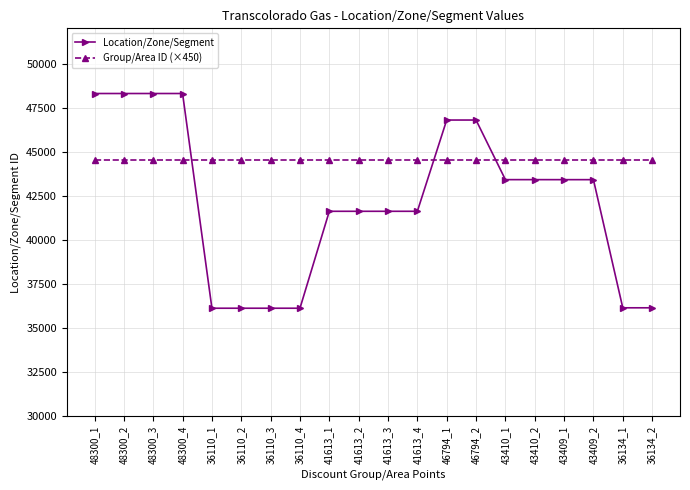

What is the average value of the Group/Area ID (×450) series?

44550